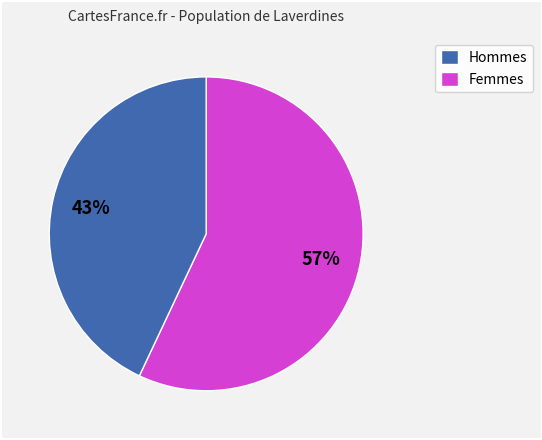

To the nearest percent, what is the difference between the largest and smallest slice percentages?

14%